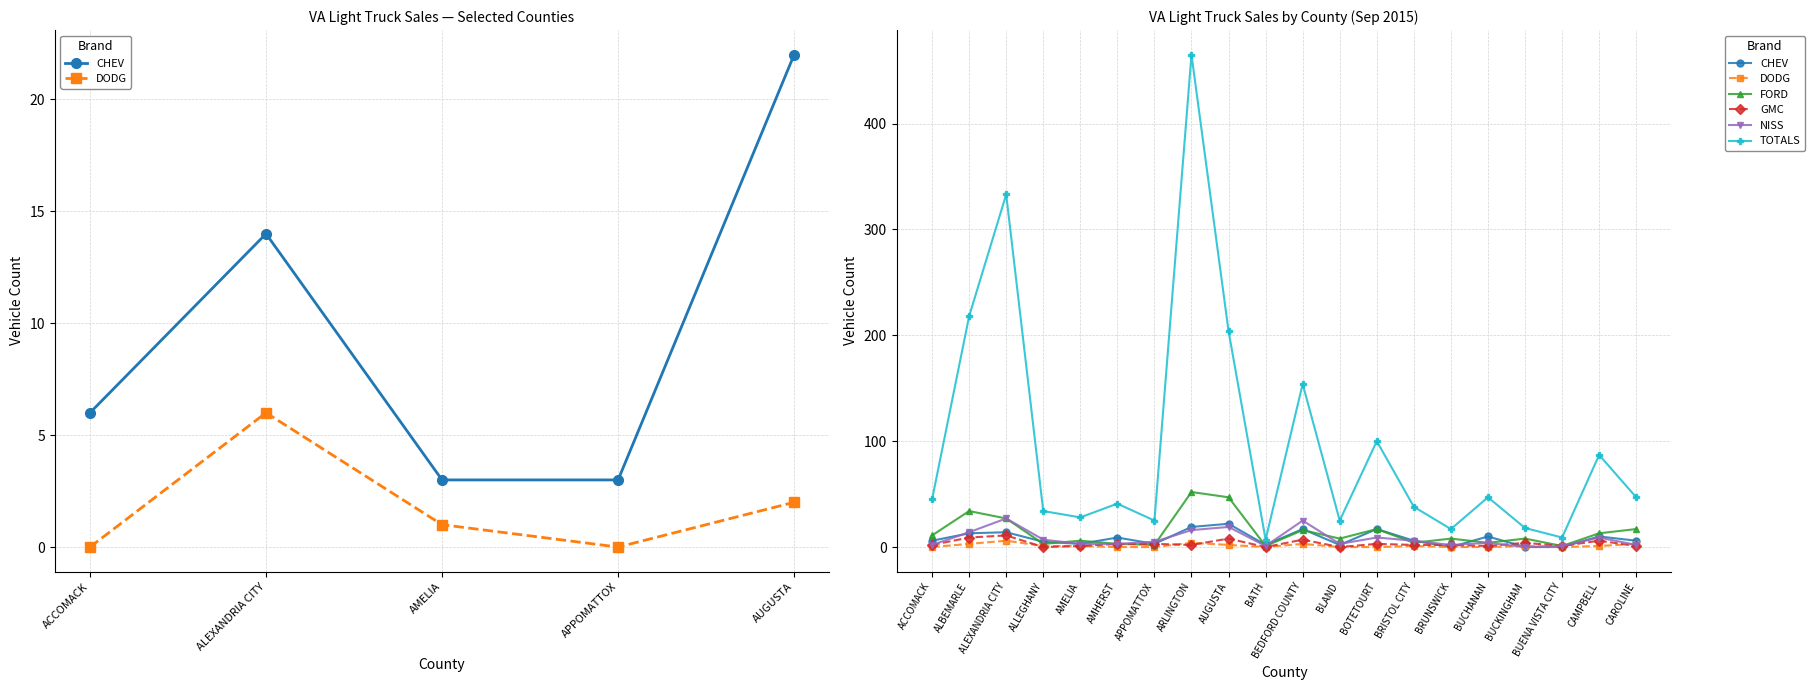

At how many categories does at least one series exceed 17?

17